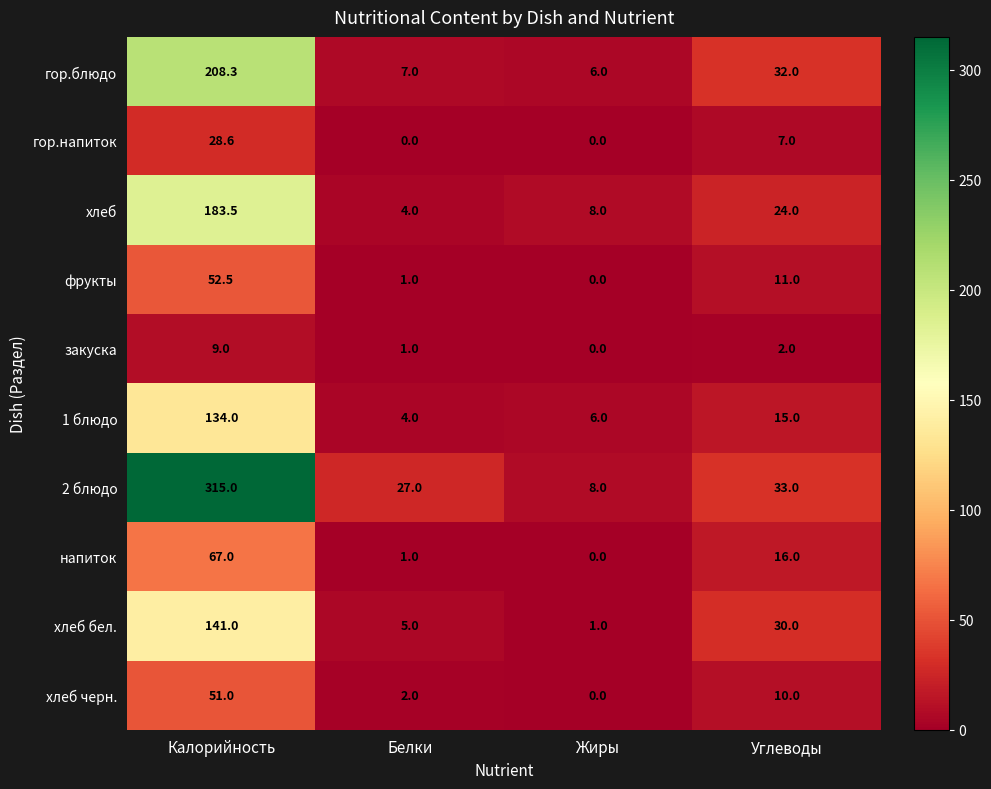

The напиток series shows 67.0 at Калорийность. True or false?

True